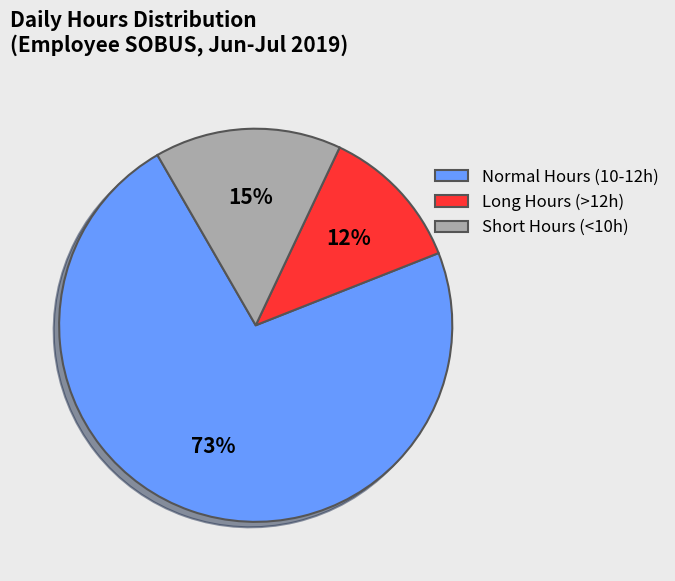

Which has a higher value, Normal Hours (10-12h) or Short Hours (<10h)?

Normal Hours (10-12h)